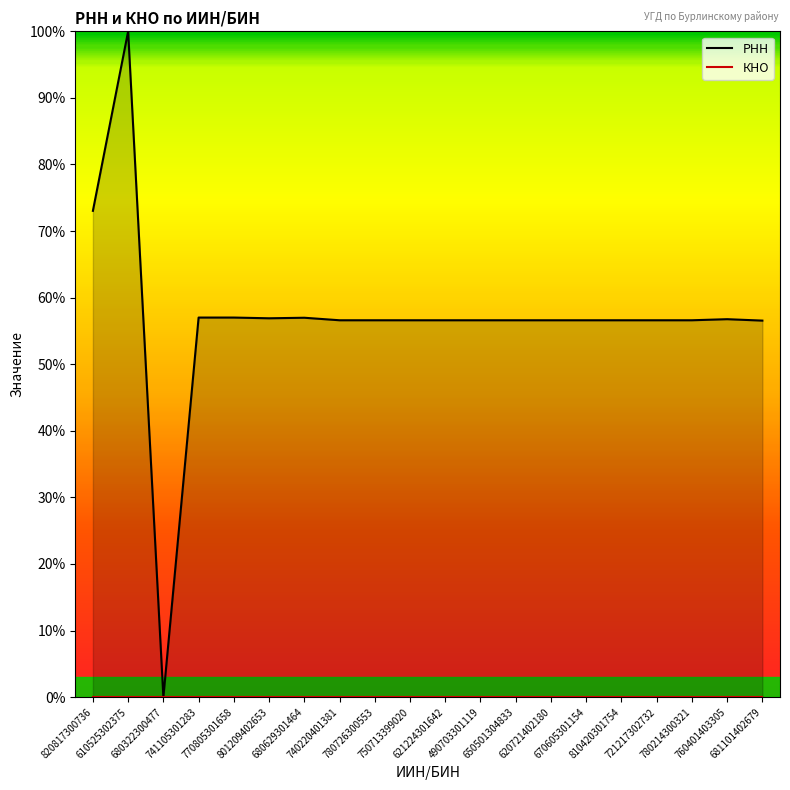

What is the sum of all values?

1136.9